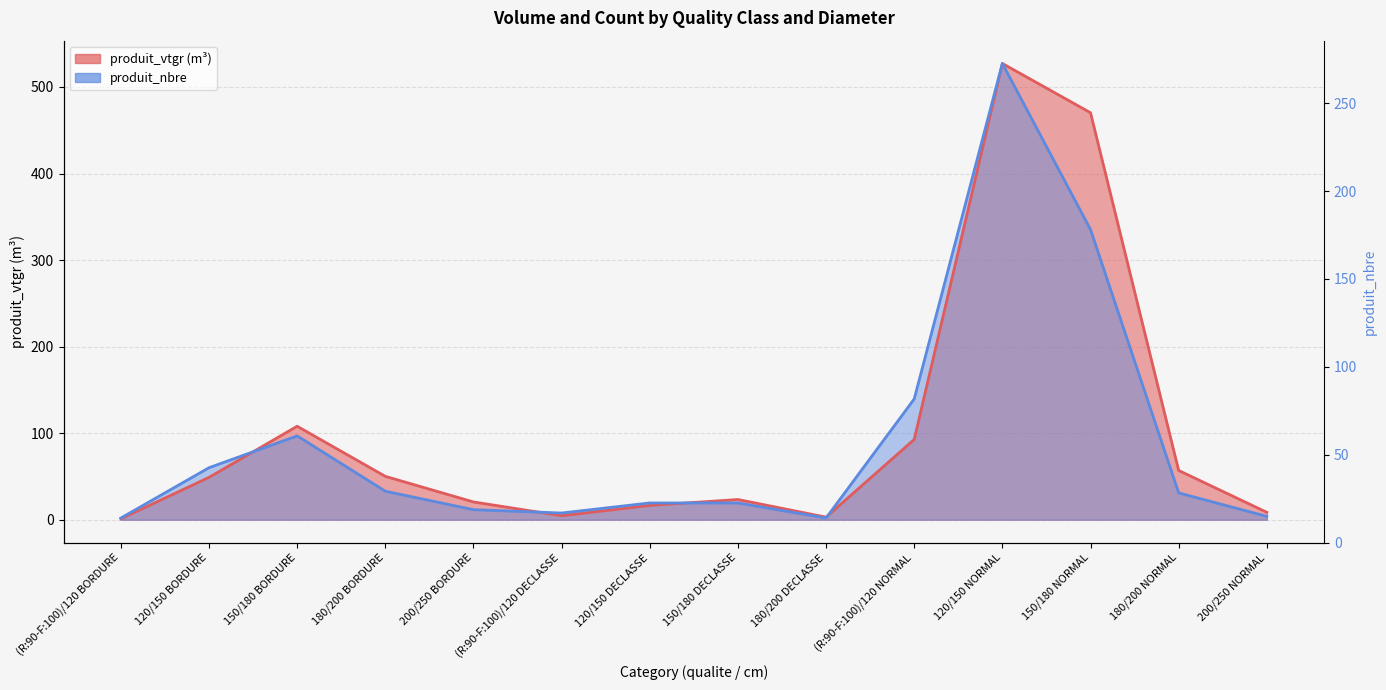

What is the total value across all series at 200/250 NORMAL?

12.4